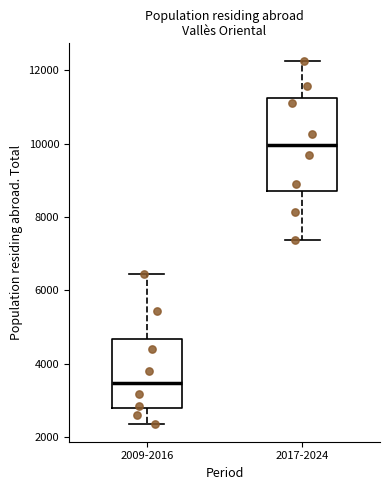

Which box is the tallest, from its lower edge to its upper edge?

2017-2024